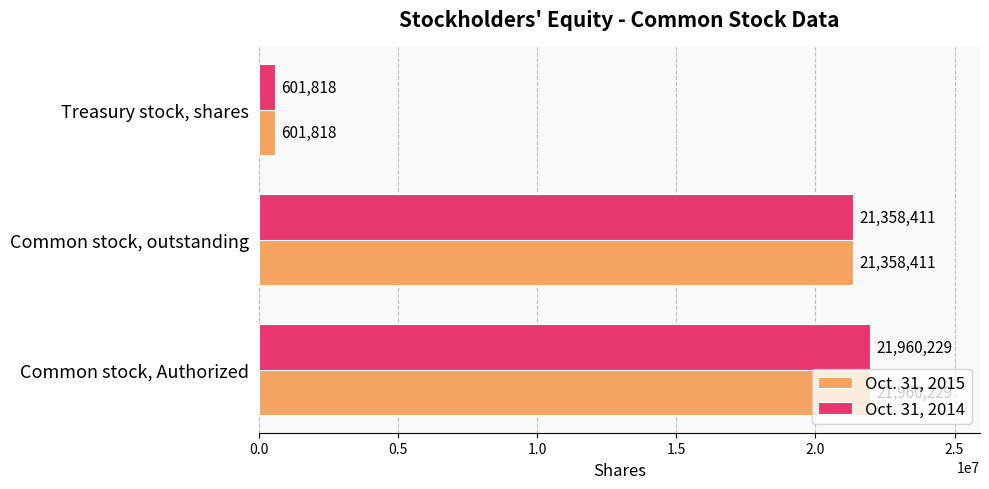

Count the number of data series in this chart.

2